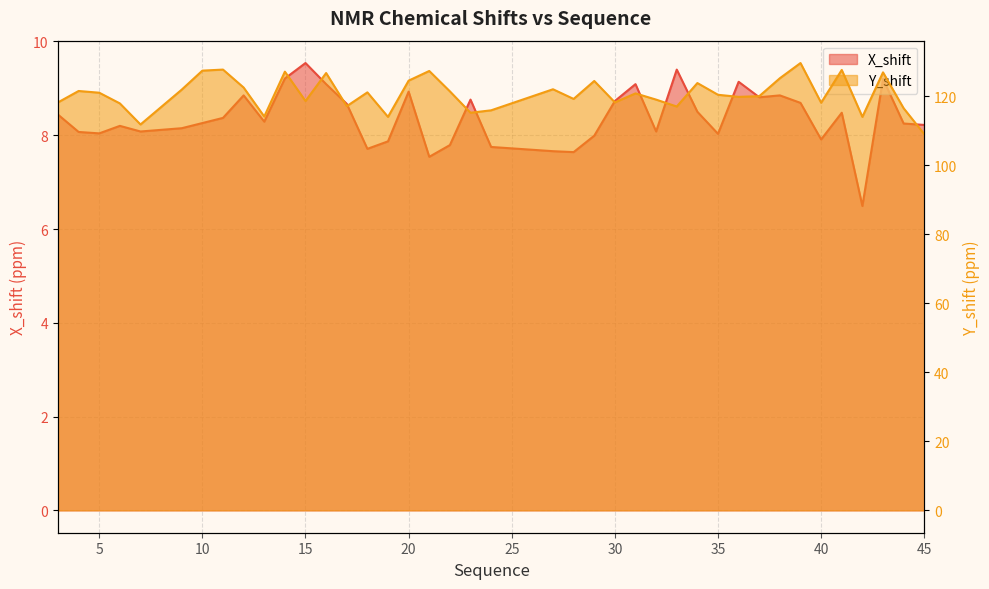

True or false: Y_shift and X_shift intersect in this chart.

False